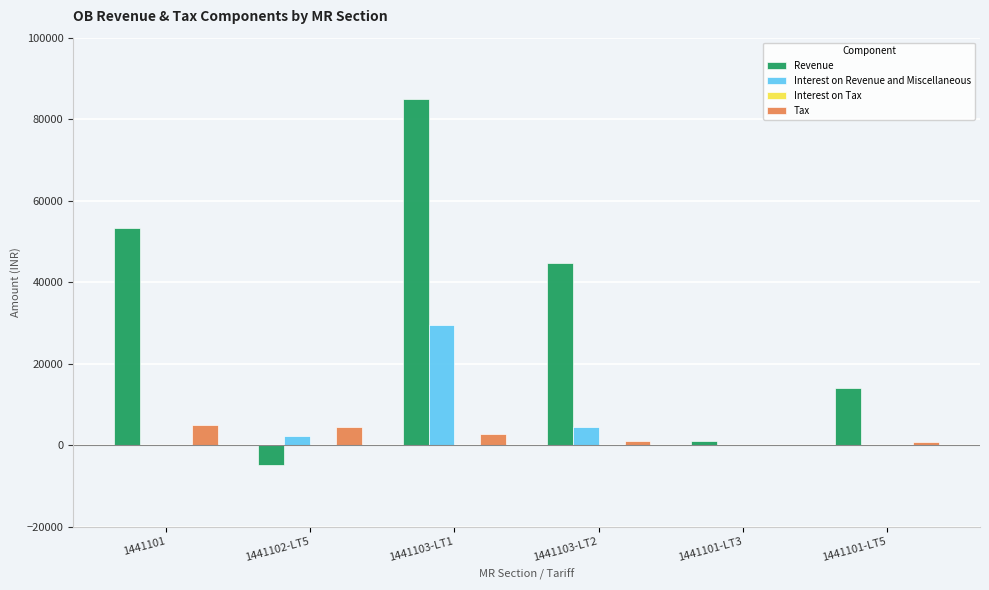

How many data points in Revenue are above 44611?

3